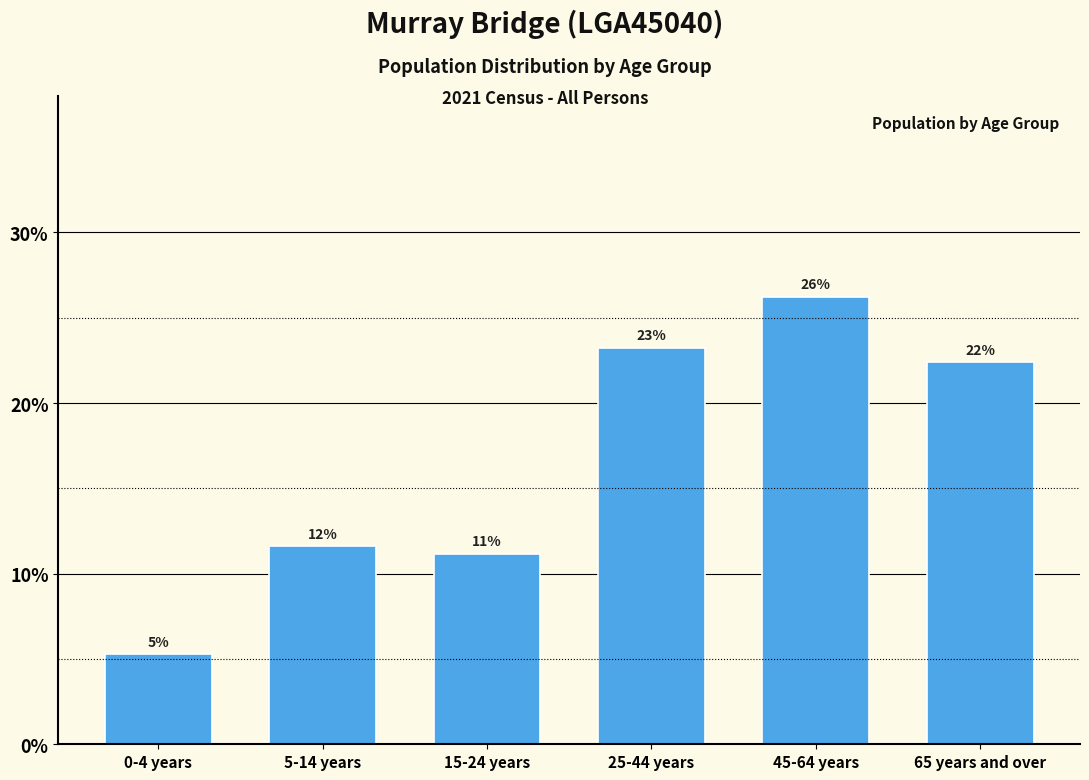

Does the chart contain any negative values?

No